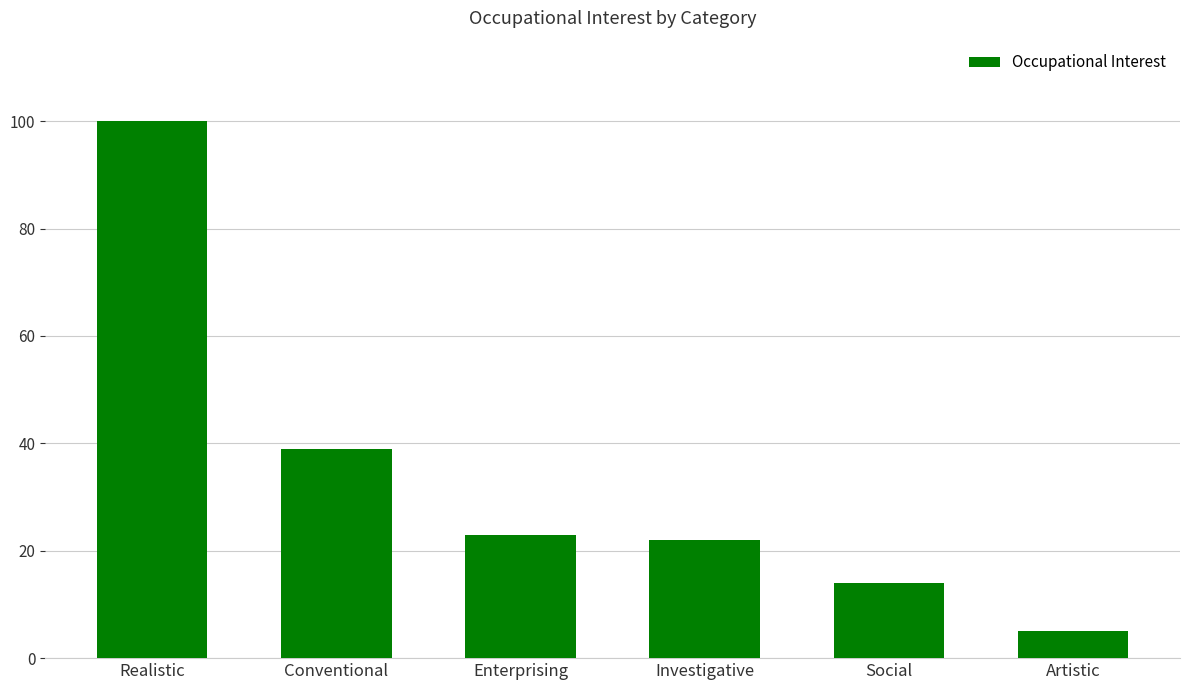

What is the approximate value at Realistic?

100